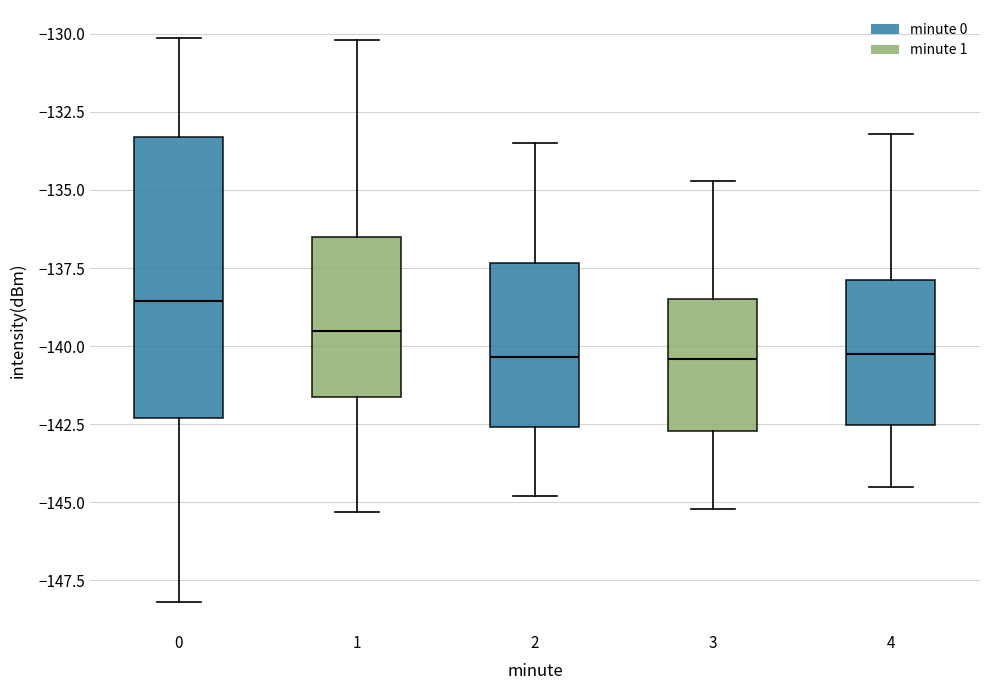

Which box is the tallest, from its lower edge to its upper edge?

0